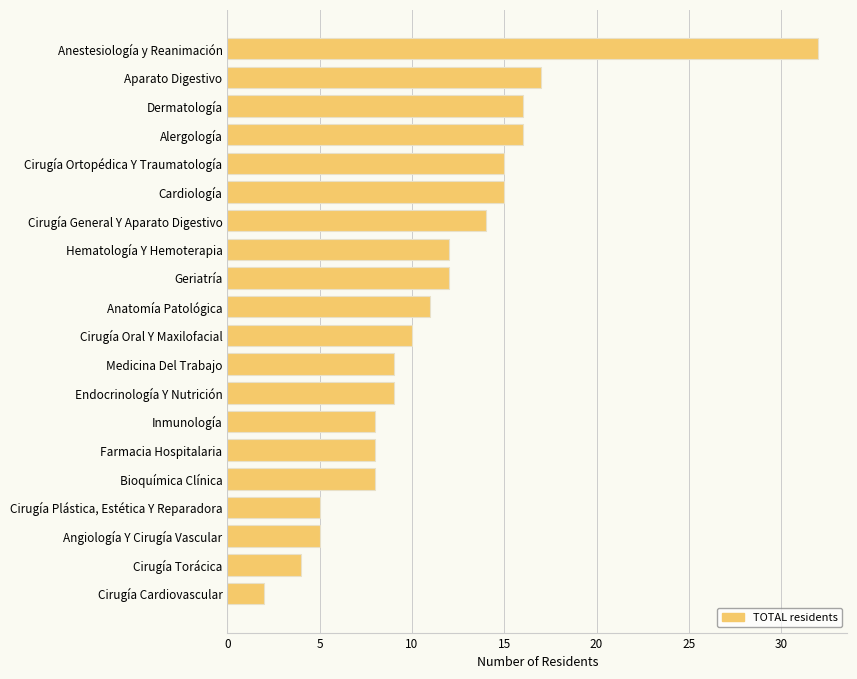

Approximately how many times larger is the value at Cirugía Ortopédica Y Traumatología compared to Anatomía Patológica?

1.4